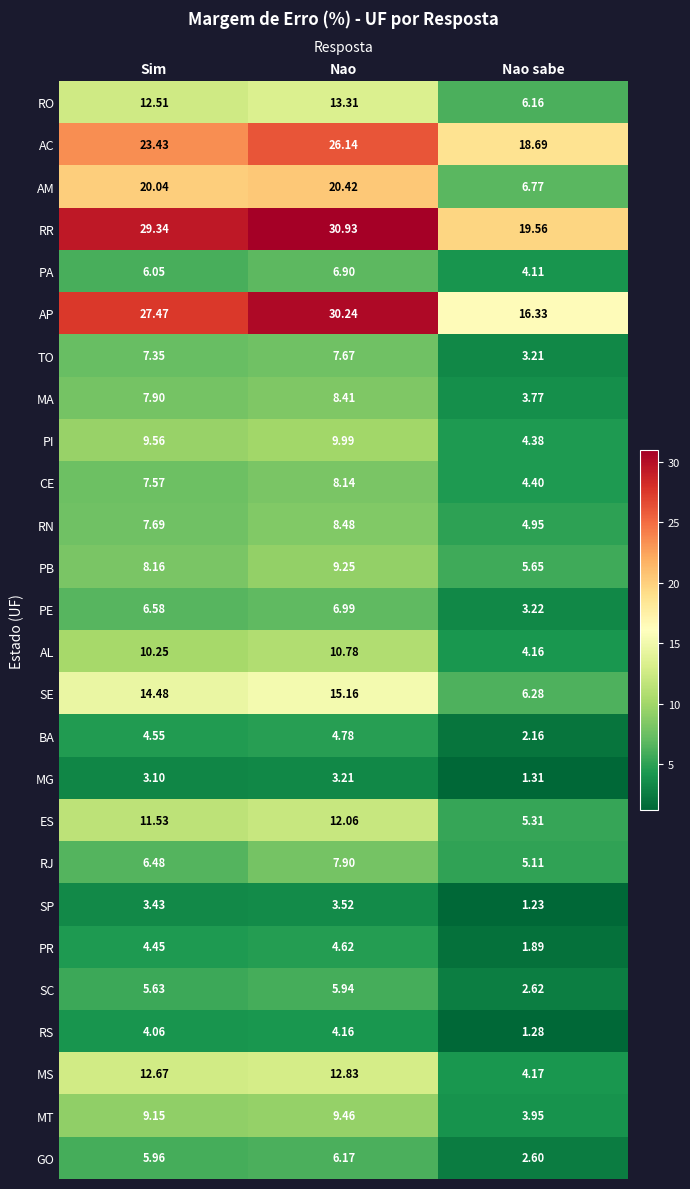

List the series in order of their peak value, highest first.

RR, AP, AC, AM, SE, RO, MS, ES, AL, PI, MT, PB, RN, MA, CE, RJ, TO, PE, PA, GO, SC, BA, PR, RS, SP, MG